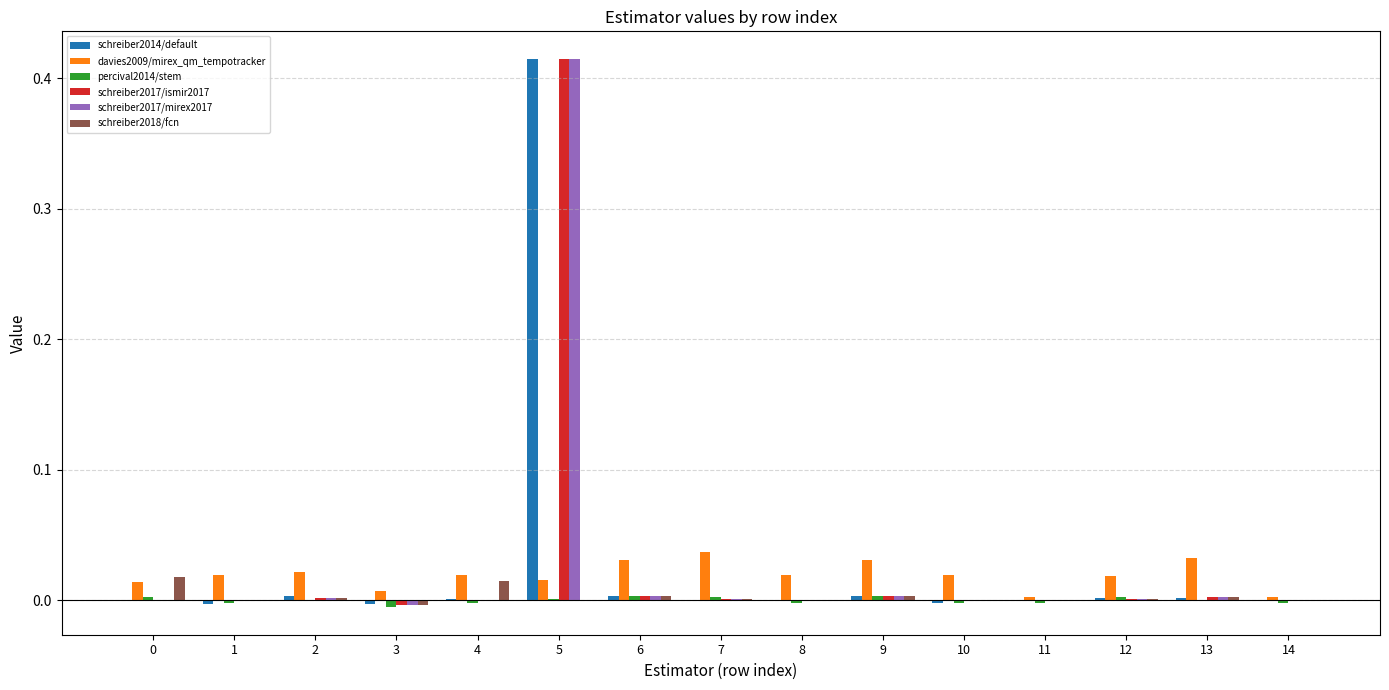

At which category does the chart reach its peak across all series?

5